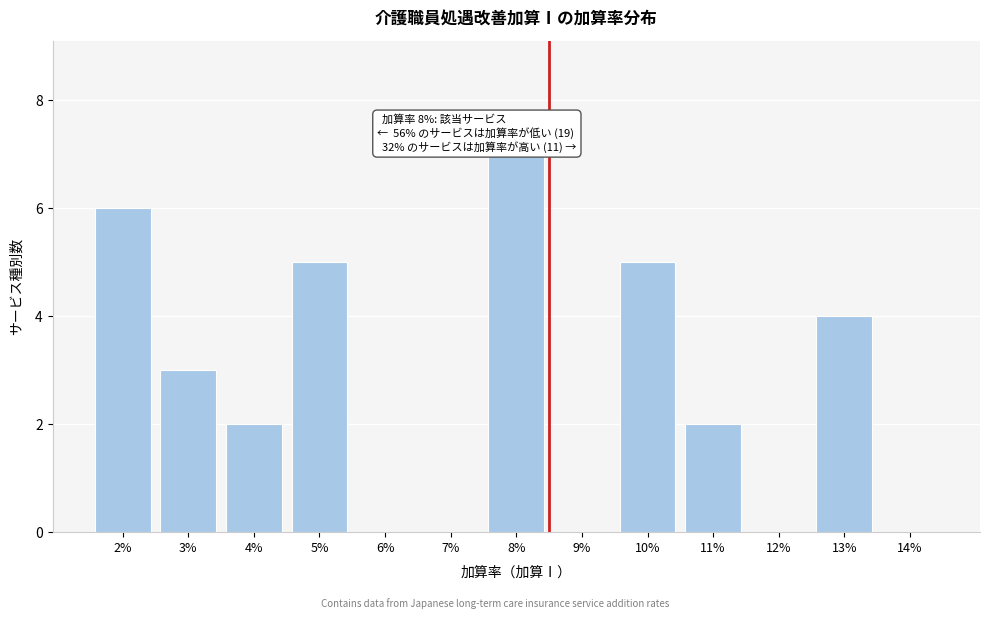

Reading left to right, transcribe all the data shown in this chart.

2%=6	3%=3	4%=2	5%=5	6%=0	7%=0	8%=7	9%=0	10%=5	11%=2	12%=0	13%=4	14%=0